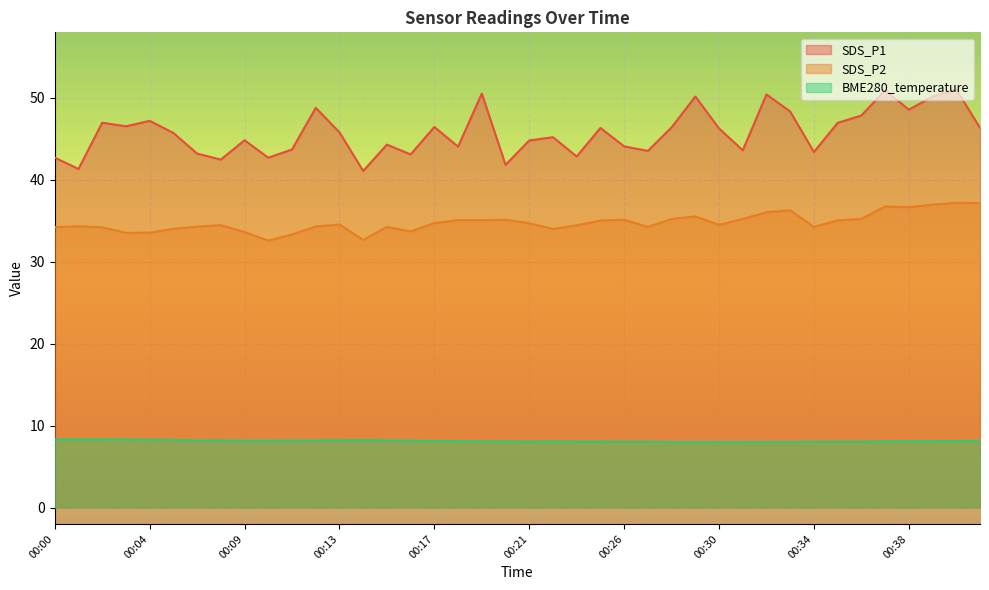

Reading left to right, what are all the values shown in this chart?

SDS_P1: 42.7	41.3	47.0	46.5	47.2	45.7	43.2	42.5	44.8	42.7	43.7	48.8	45.8	41.1	44.3	43.1	46.5	44.0	50.5	41.8	44.8	45.2	42.9	46.3	44.1	43.5	46.4	50.2	46.3	43.6	50.4	48.3	43.4	47.0	47.9	50.9	48.6	50.1	51.0	46.4
SDS_P2: 34.2	34.3	34.2	33.5	33.5	34.0	34.3	34.5	33.6	32.6	33.3	34.3	34.5	32.6	34.2	33.7	34.7	35.1	35.1	35.1	34.7	34.0	34.5	35.0	35.1	34.2	35.2	35.5	34.5	35.2	36.0	36.3	34.2	35.0	35.2	36.8	36.7	37.0	37.2	37.1
BME280_temperature: 8.3	8.3	8.3	8.3	8.3	8.2	8.2	8.2	8.2	8.2	8.2	8.2	8.2	8.2	8.2	8.2	8.1	8.1	8.1	8.1	8.1	8.1	8.1	8.1	8.0	8.0	8.0	8.0	8.0	8.0	8.0	8.0	8.0	8.1	8.0	8.1	8.1	8.1	8.1	8.2